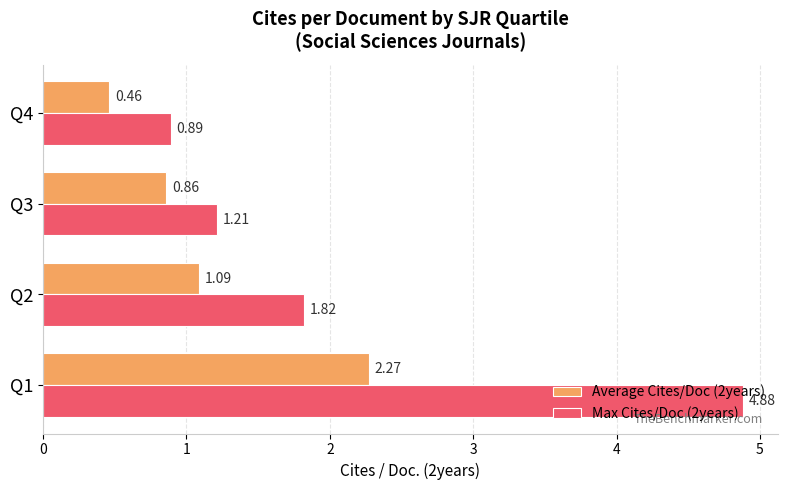

Rank the series by their maximum value, from highest to lowest.

Max Cites/Doc (2years), Average Cites/Doc (2years)